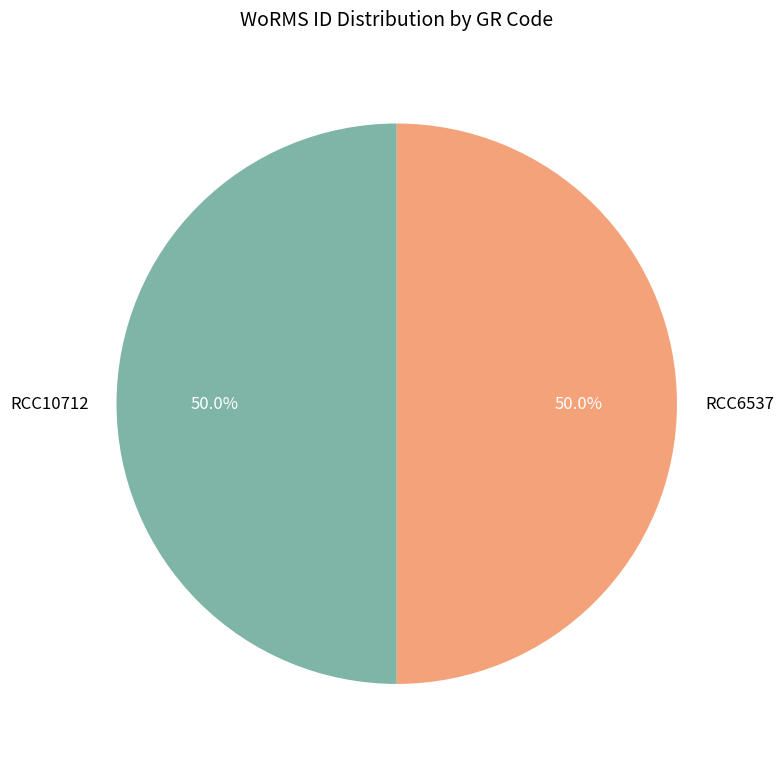

What is the ratio of the value at RCC6537 to the value at RCC10712?

1.0